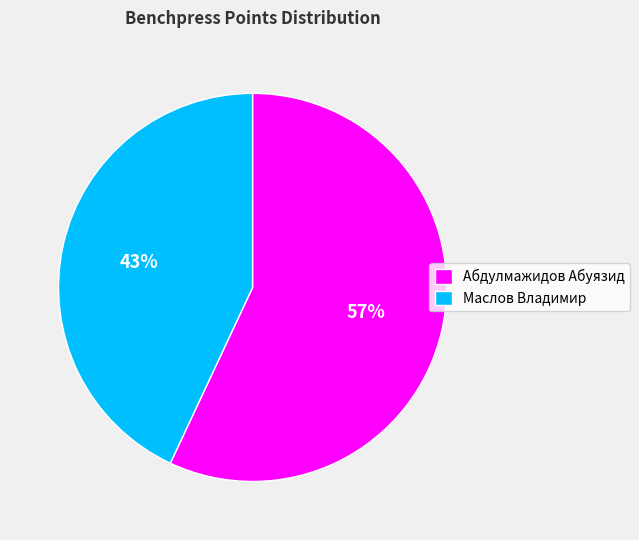

True or false: Абдулмажидов Абуязид accounts for 43% of the total.

False